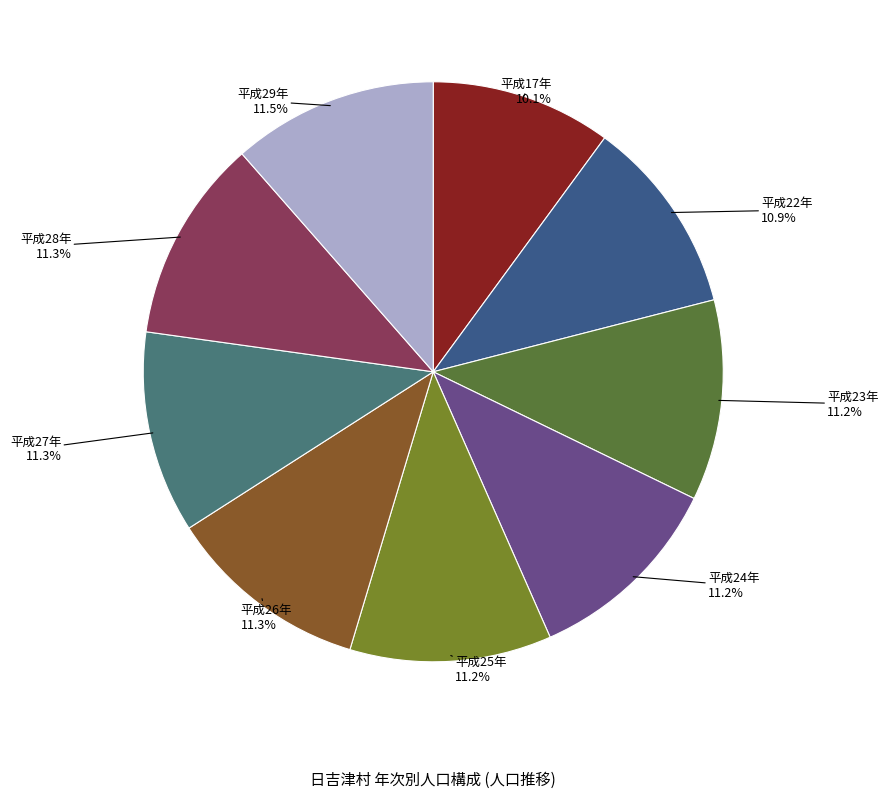

How many slices are in this pie chart?

9